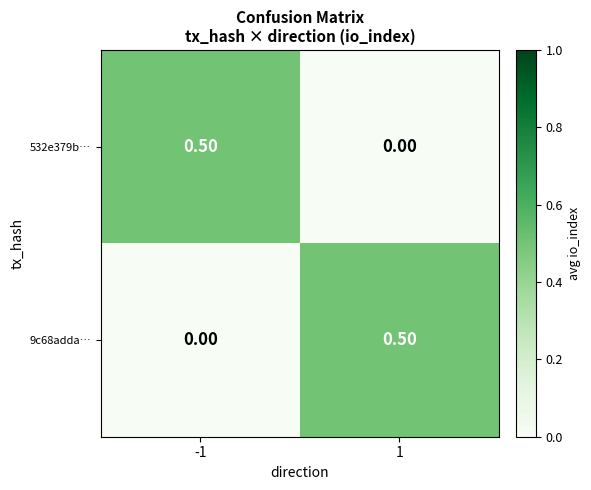

List the labels in order of 9c68adda… value, largest first.

1, -1